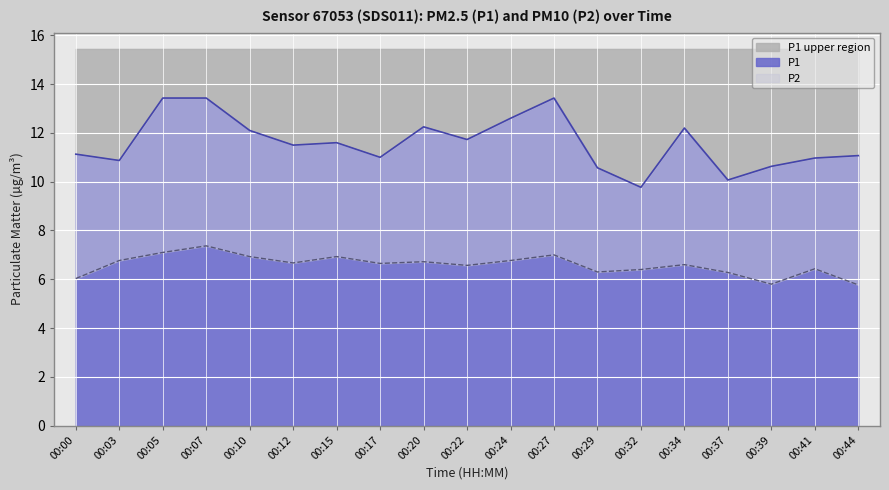

What is the sum of all P1 values?

220.3